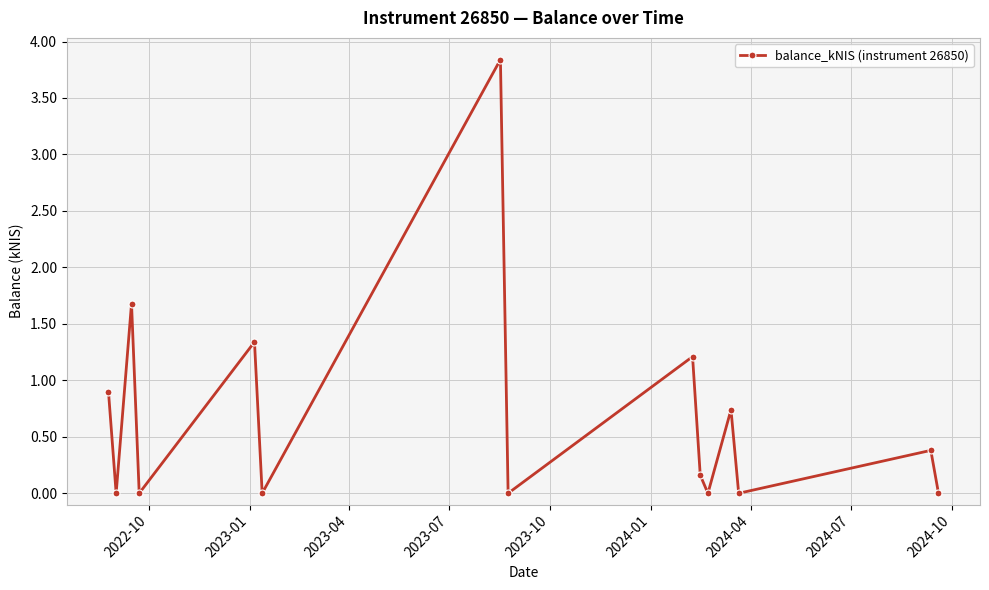

Reading right to left, extract all data points from this chart.

0.0	0.4	0.0	0.7	0.0	0.2	1.2	0.0	3.8	0.0	1.3	0.0	1.7	0.0	0.9